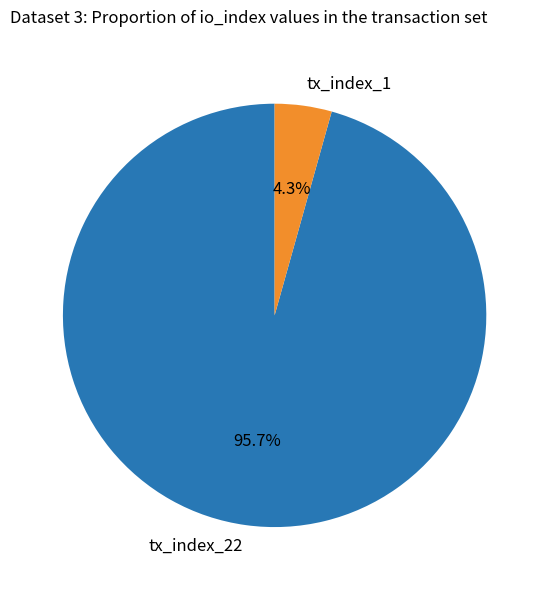

Is tx_index_22 the majority of the pie?

Yes